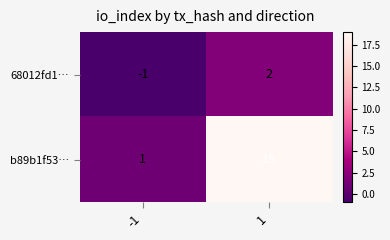

What is the spread (max minus min) of values at 1?

17